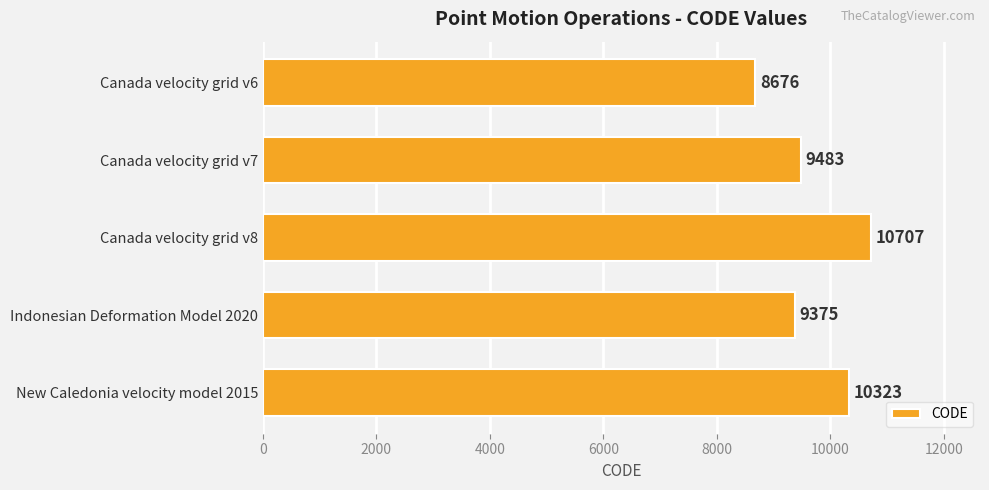

At which label is the value closest to 9691?

Canada velocity grid v7